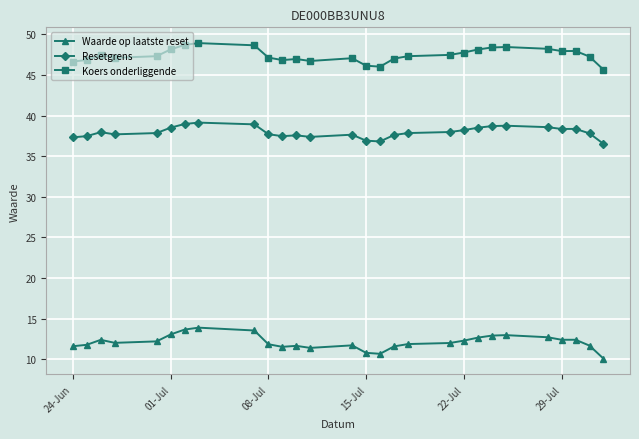

What is the difference between the maximum and second lowest values in the Waarde op laatste reset series?

3.2